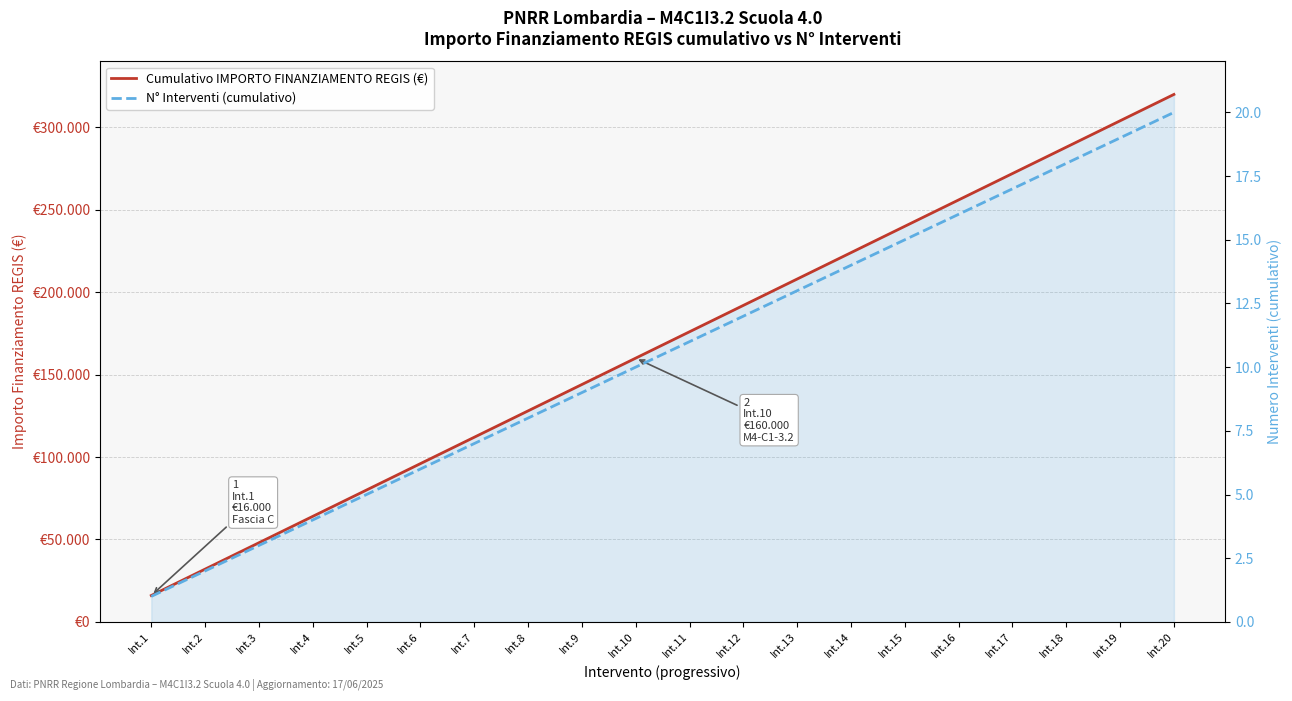

What is the difference between the second highest and minimum values in the N° Interventi (cumulativo) series?

18